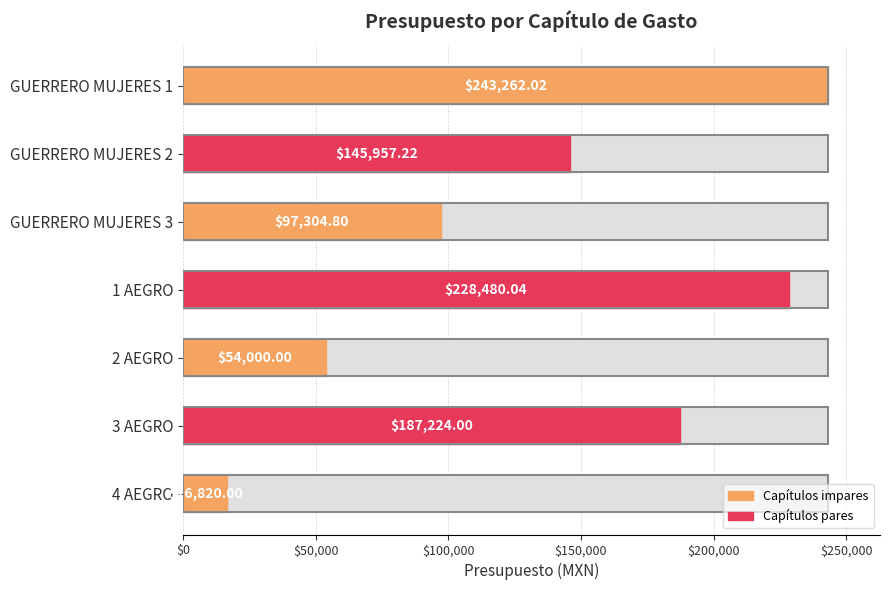

The chart shows a value of 406987.0 at GUERRERO MUJERES 1. True or false?

False